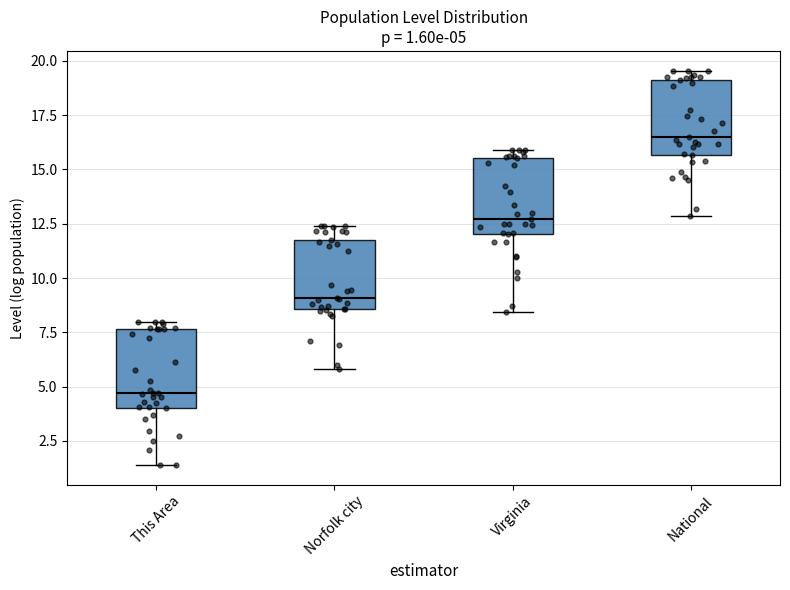

Which box has the lowest median line?

This Area